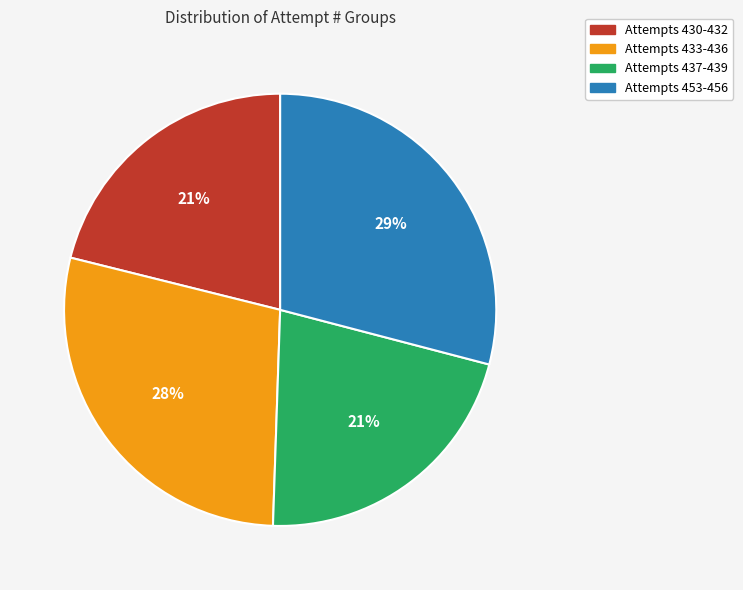

Which slice is the largest?

Attempts 453-456